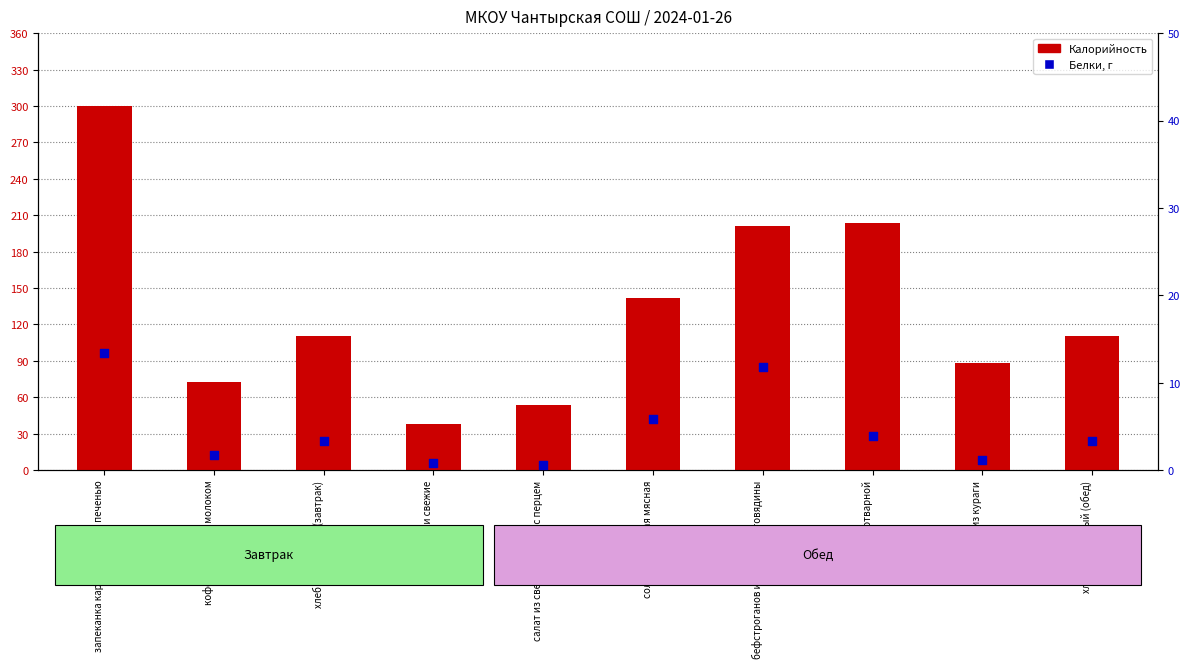

Which series contains the highest Y value?

Калорийность